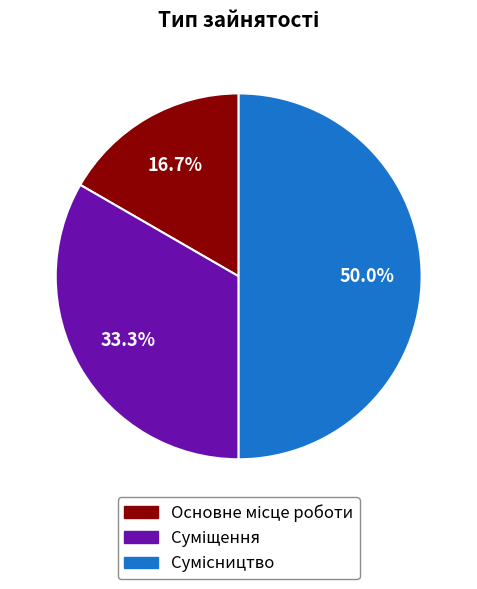

Is there a majority slice in this chart?

No